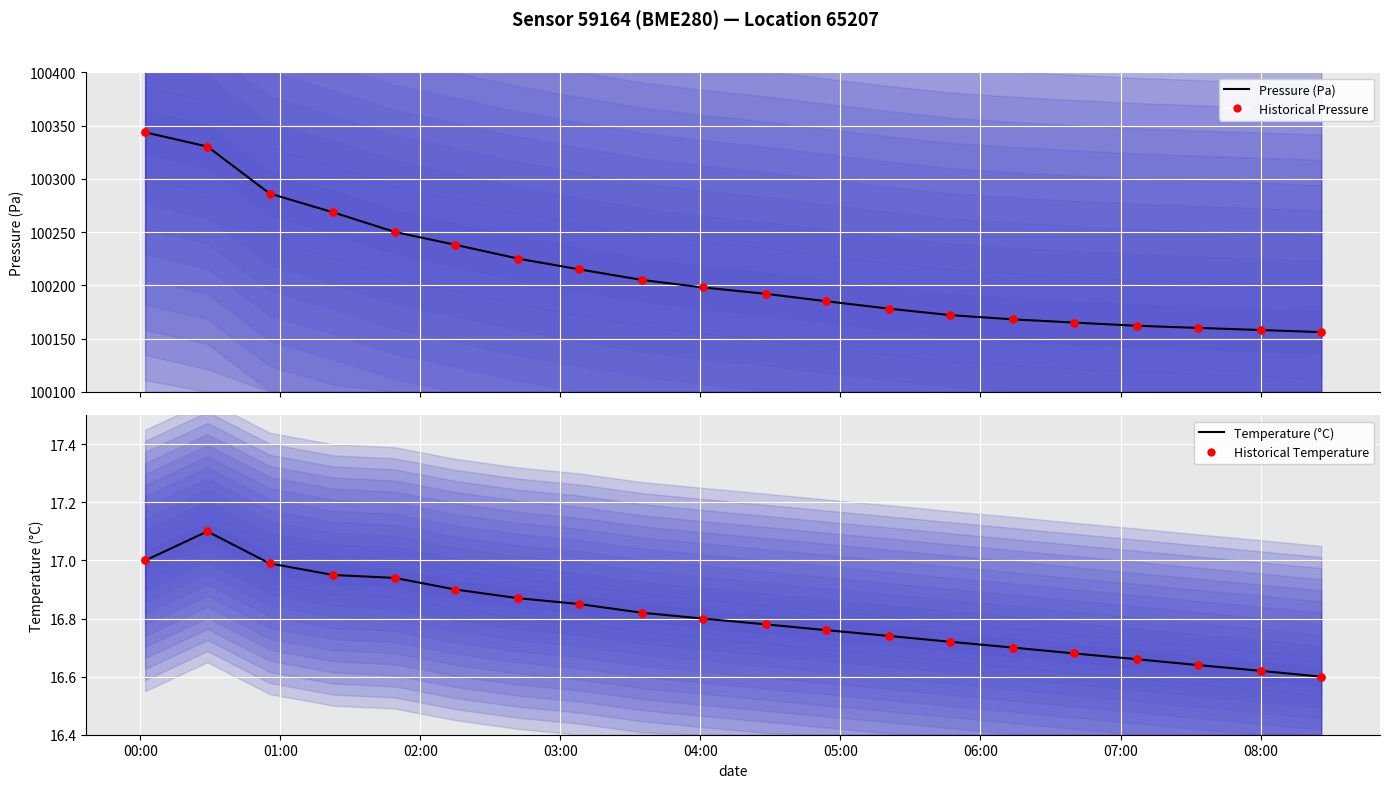

Which series reaches the maximum Y coordinate?

Pressure (Pa)